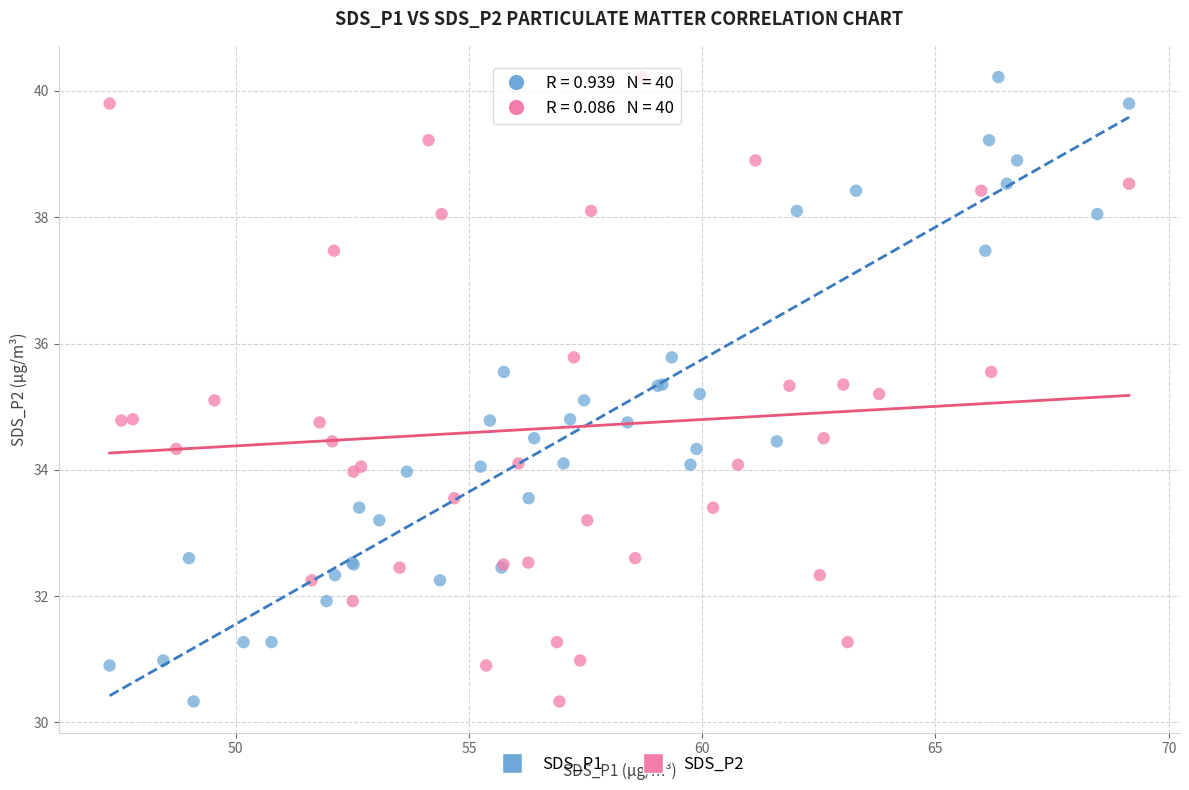

What are all the series names shown in the legend?

SDS_P1, SDS_P2